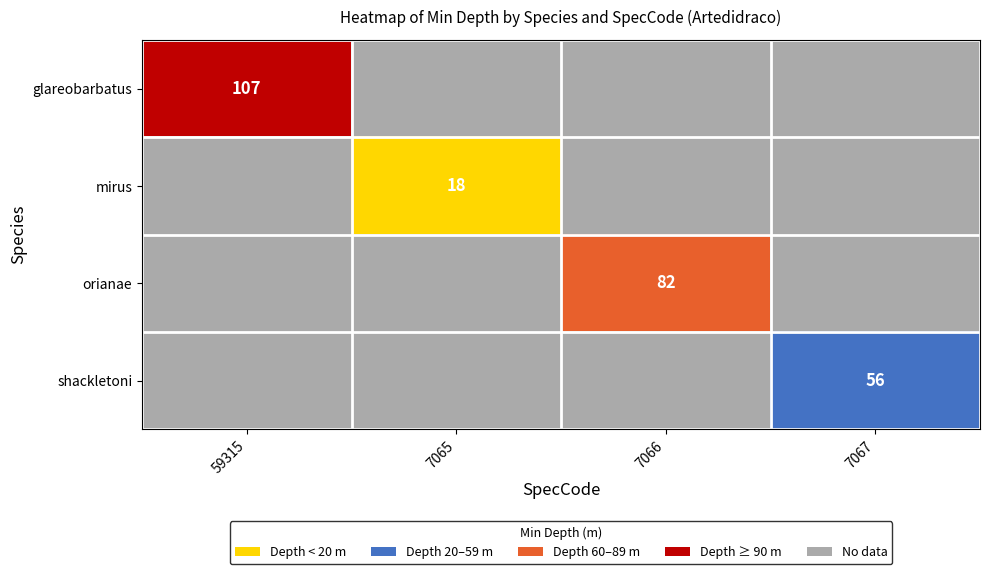

The value of mirus at 7065 is 18. True or false?

True